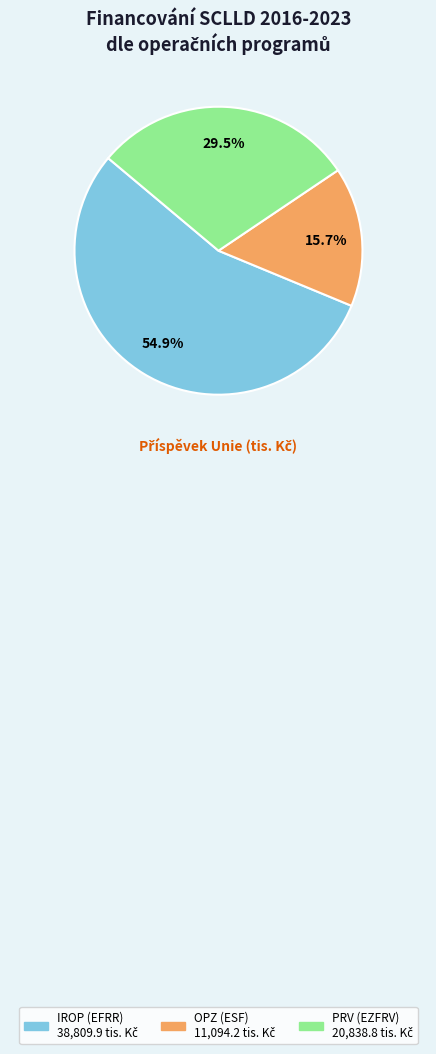

What is the majority slice?

IROP (EFRR)